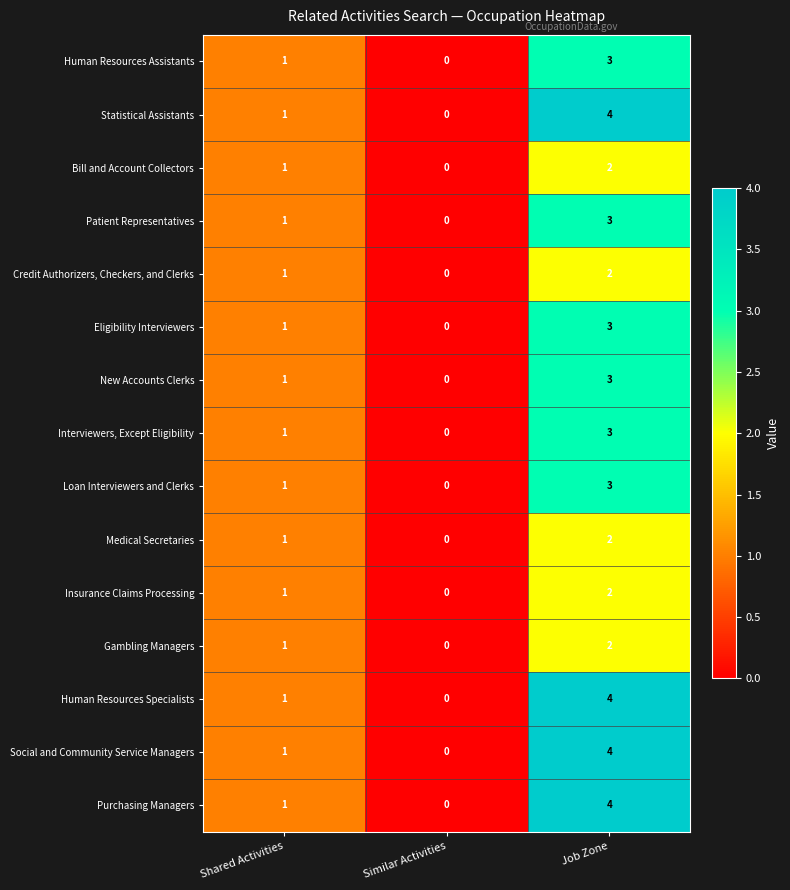

The Insurance Claims Processing series shows 1 at Similar Activities. True or false?

False